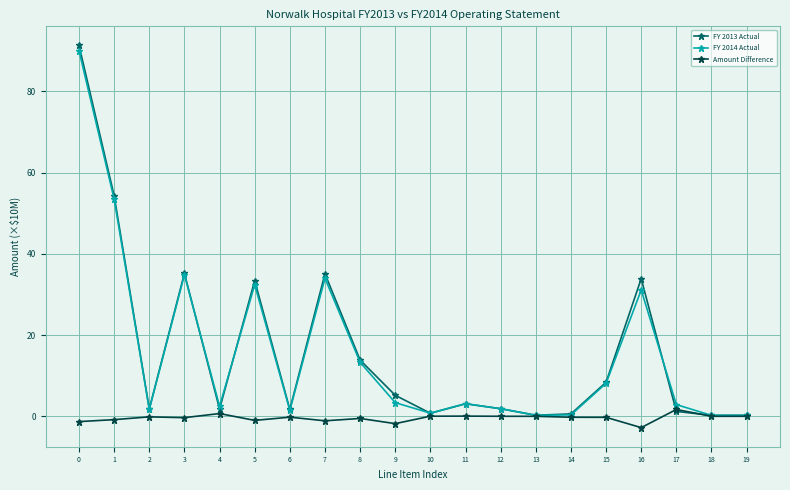

How many values in the FY 2013 Actual series exceed 3?

10